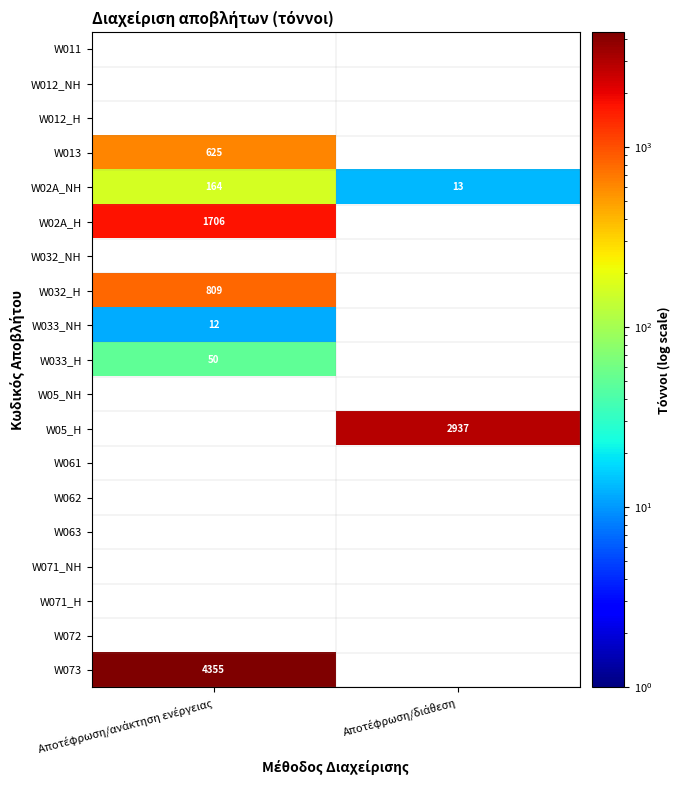

Which has a higher value, Αποτέφρωση/ανάκτηση ενέργειας or Αποτέφρωση/διάθεση?

Αποτέφρωση/διάθεση